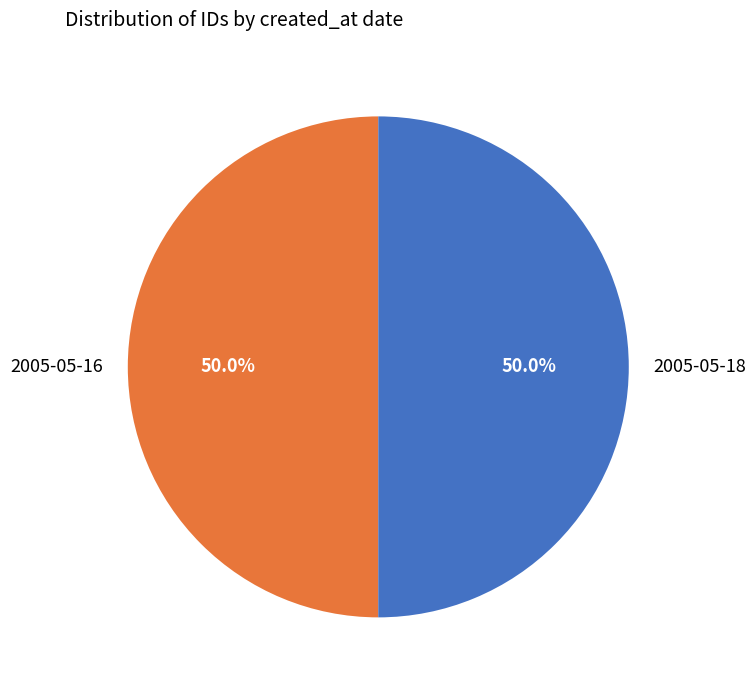

How many slices are in this pie chart?

2